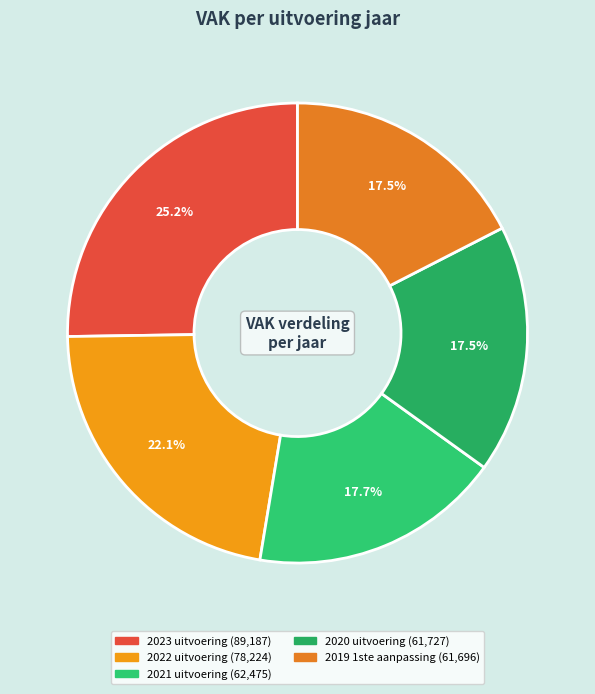

What portion of the pie excludes 2019 1ste aanpassing?

82.5%